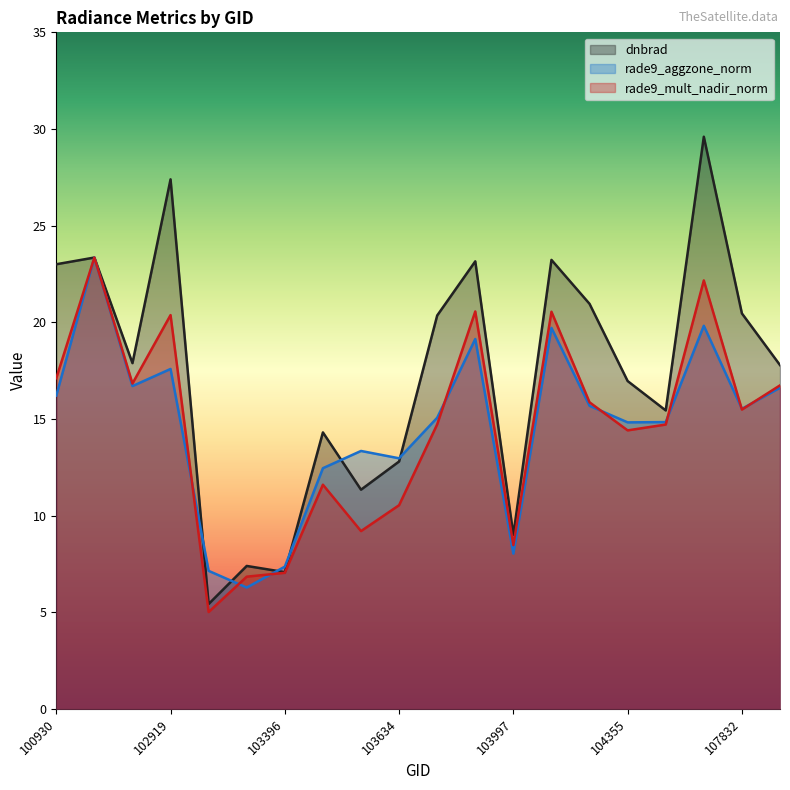

Rank the series by their maximum value, from lowest to highest.

rade9_aggzone_norm, rade9_mult_nadir_norm, dnbrad